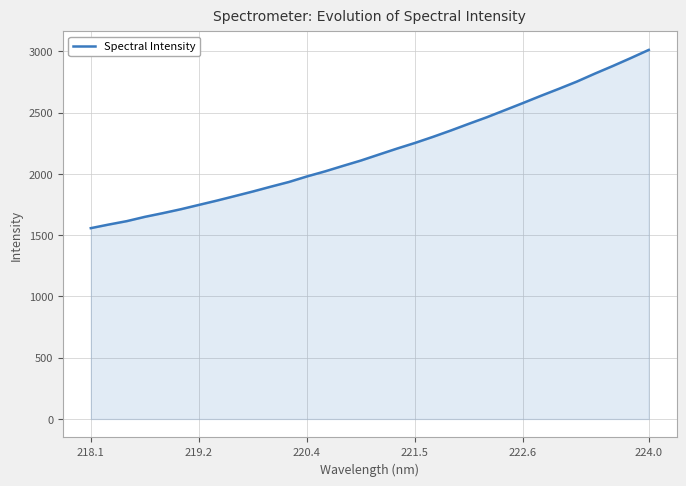

What is the difference between the second highest and second lowest values?

1358.7